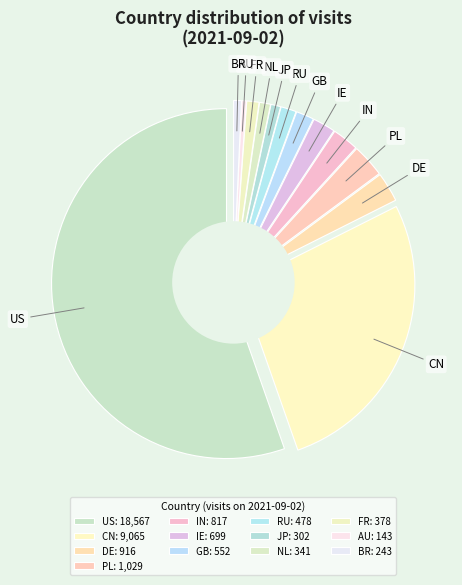

Which slice represents more than half of the pie?

US